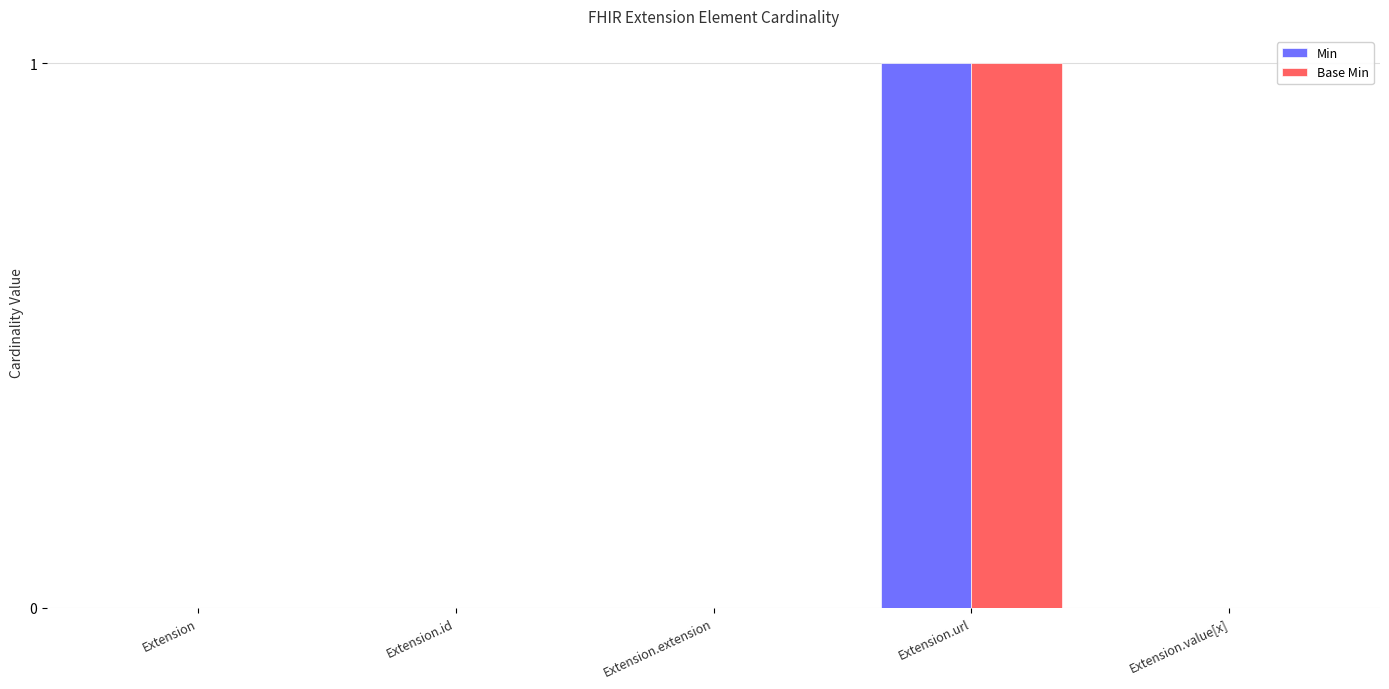

Is it true that Base Min equals 1 at Extension.url?

True